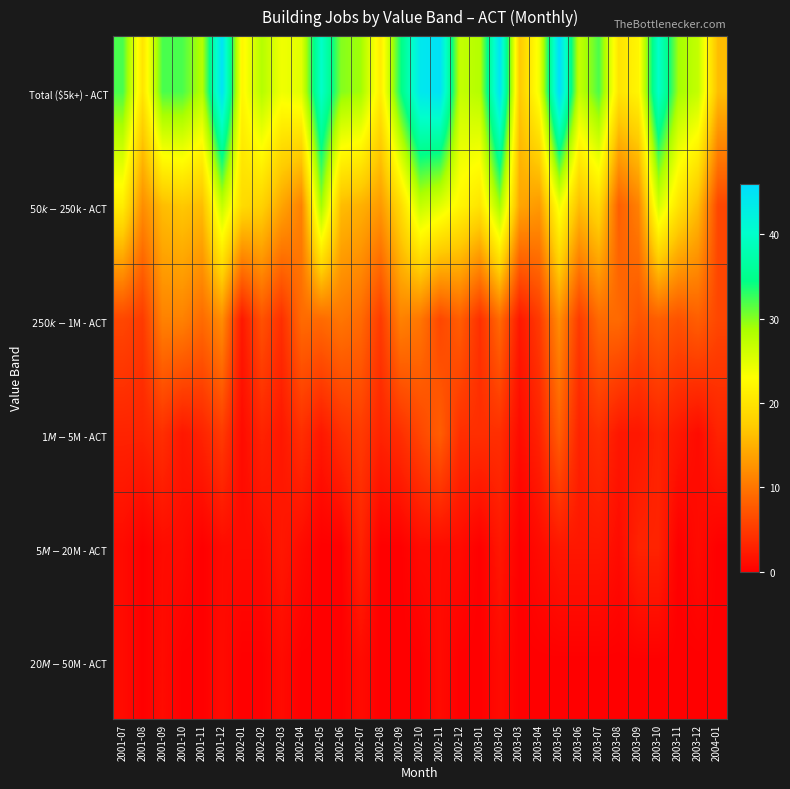

At how many categories does at least one series exceed 23?

24